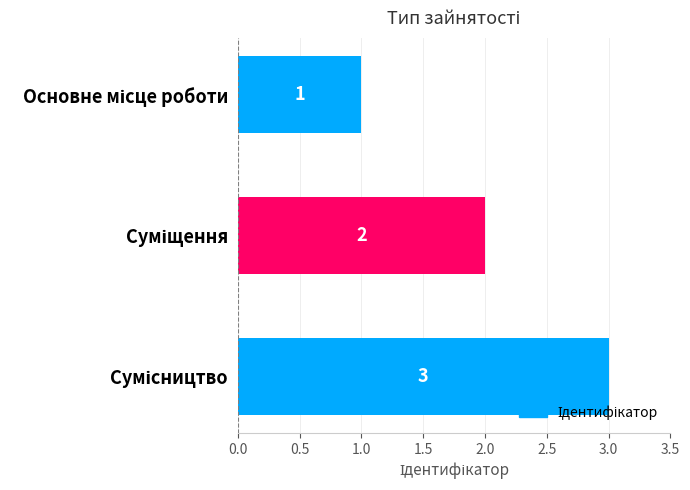

What is the greatest value displayed?

3